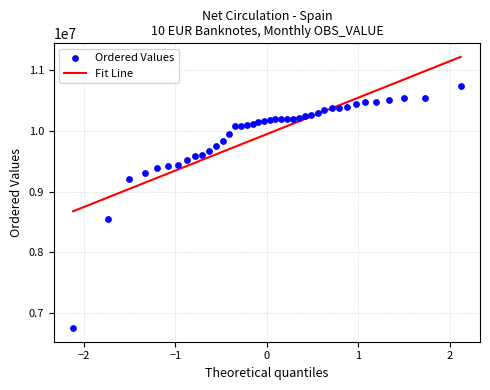

What Y value in the scatter plot is closest to 8744670?

8544455.4